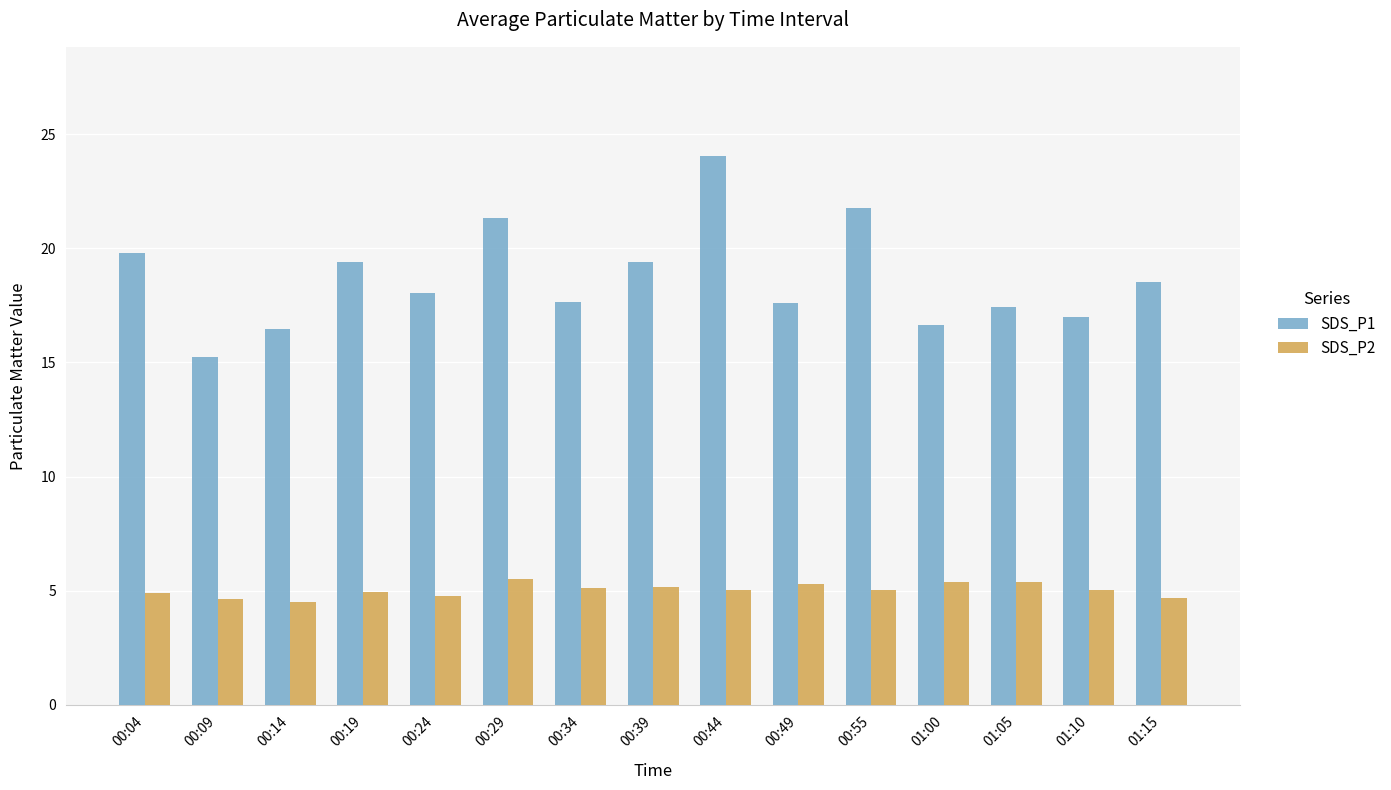

At which label does SDS_P1 reach its minimum?

00:09